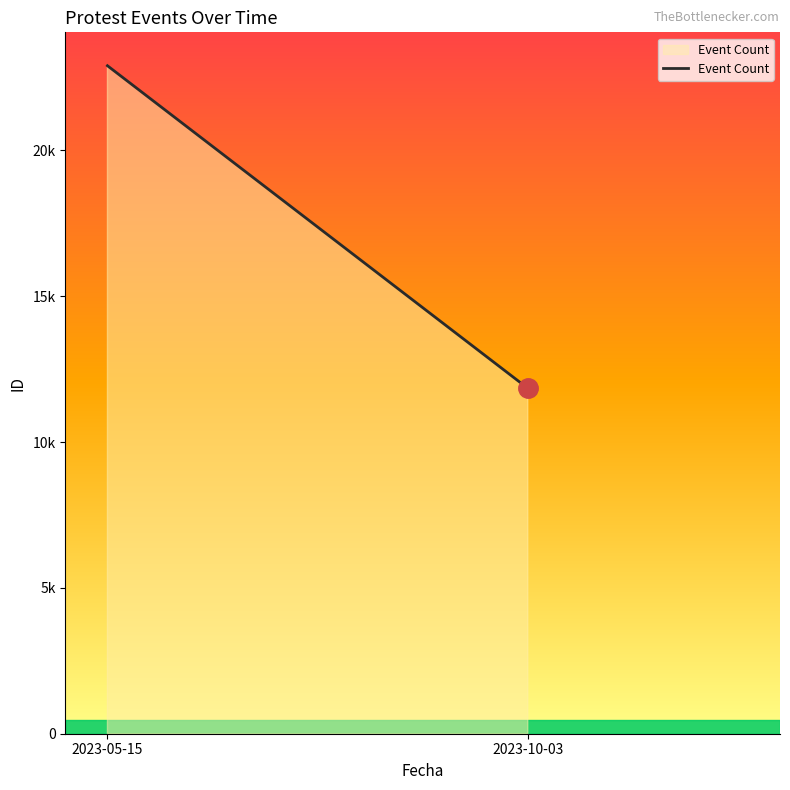

What is the smallest value displayed?

11842